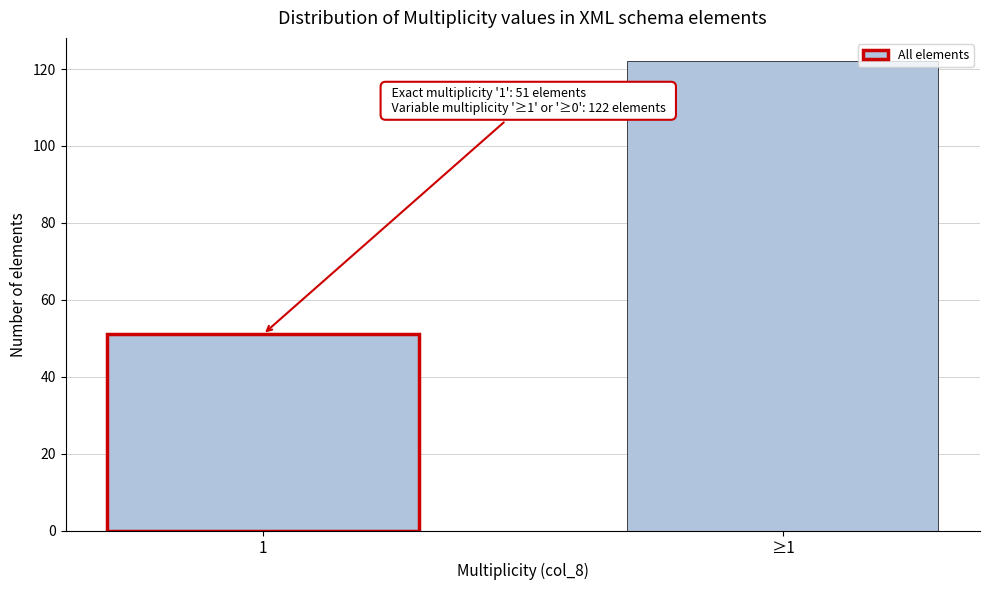

Reading left to right, what are all the values shown in this chart?

1=51	≥1=122